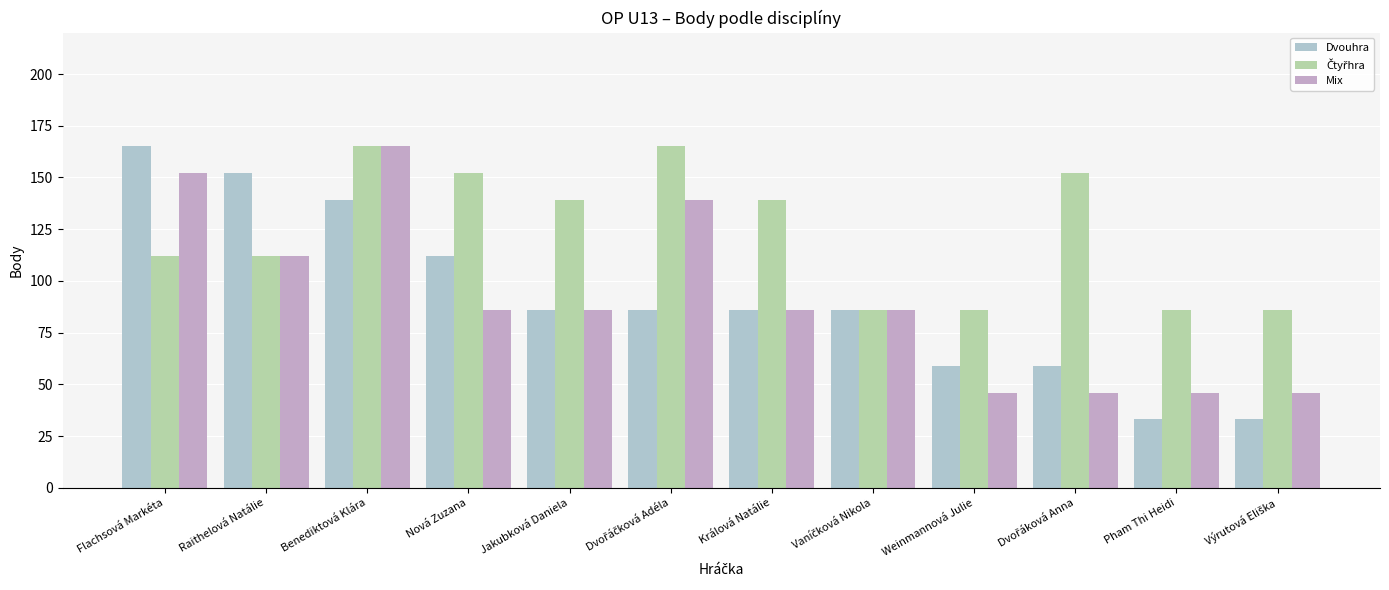

Between Jakubková Daniela and Dvořáčková Adéla, which series saw the biggest shift?

Mix